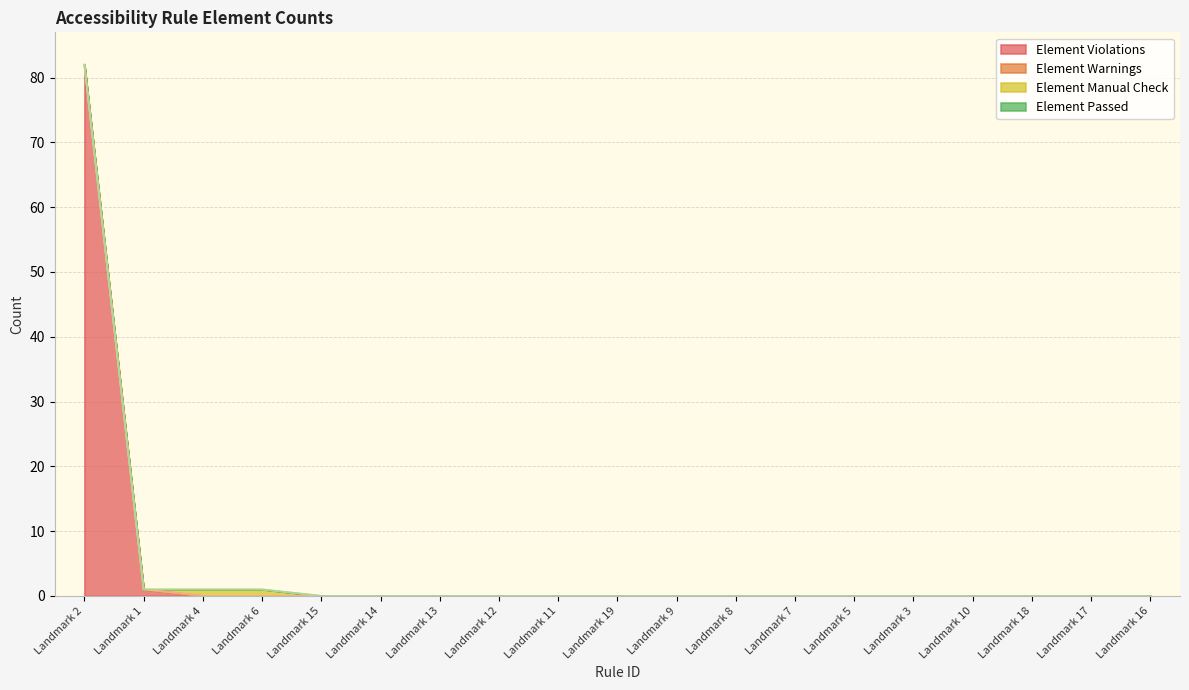

Which series has the widest spread of values?

Element Violations